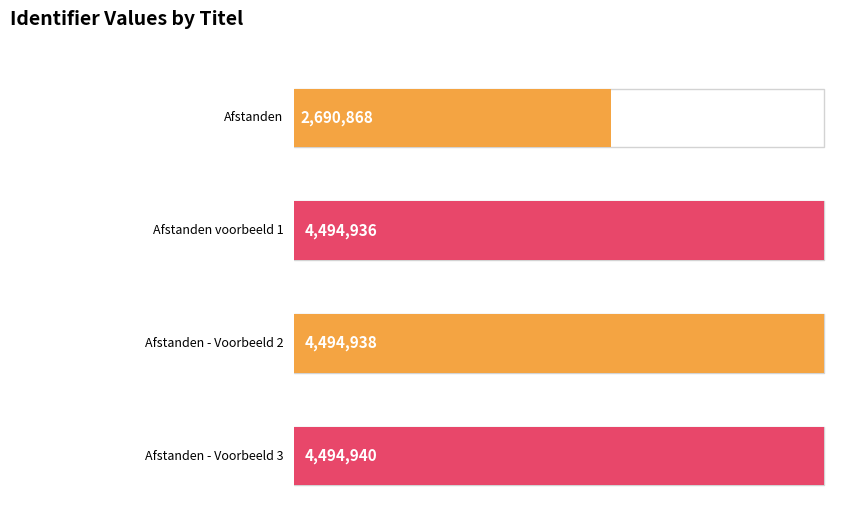

What is the average value?

4043920